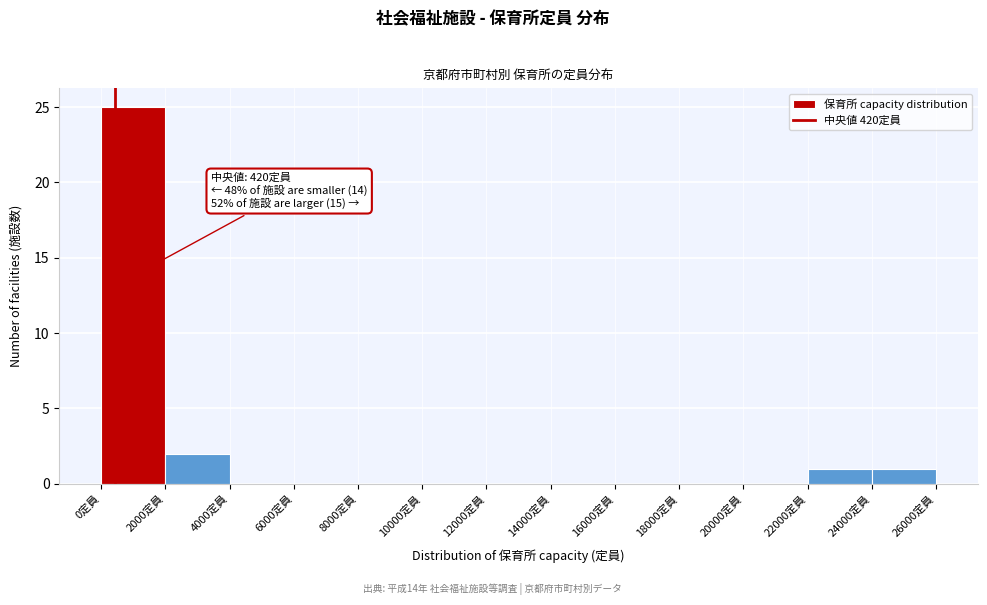

Which range on the x-axis has the tallest bar?

0 to 2000